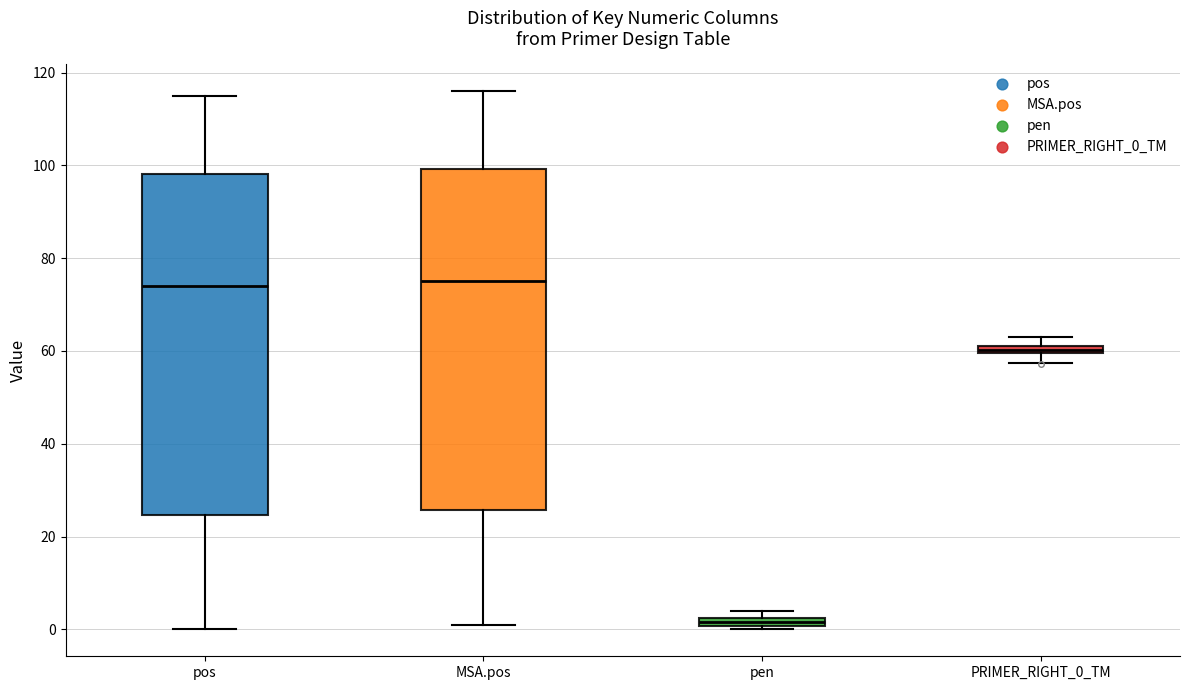

Where does the upper whisker of the box for MSA.pos end on the y-axis? The values are not printed on the chart, so give them approximately, as read against the axis.

116